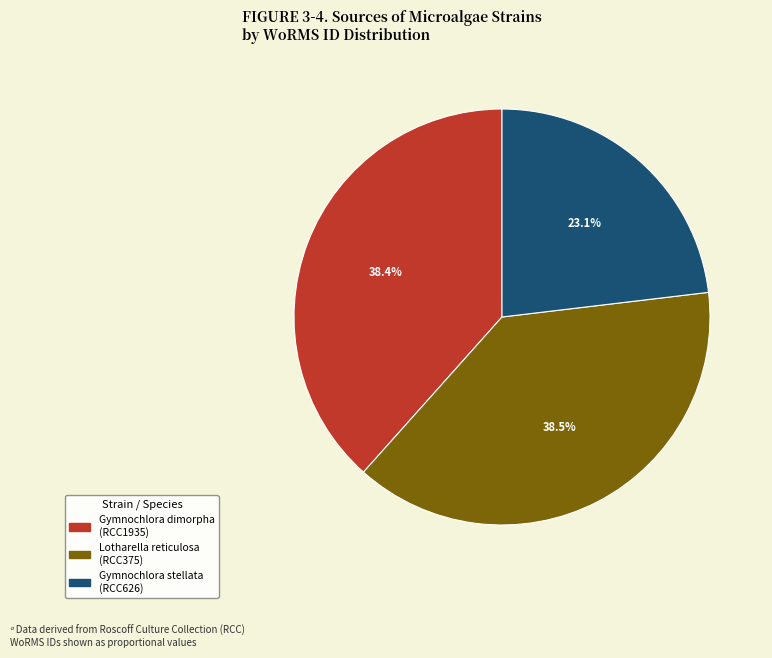

How many segments does this pie chart have?

3